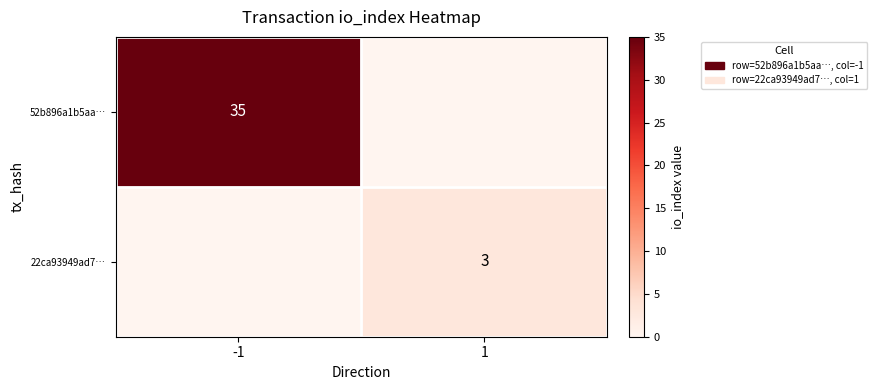

What is the total value across all series at -1?

35